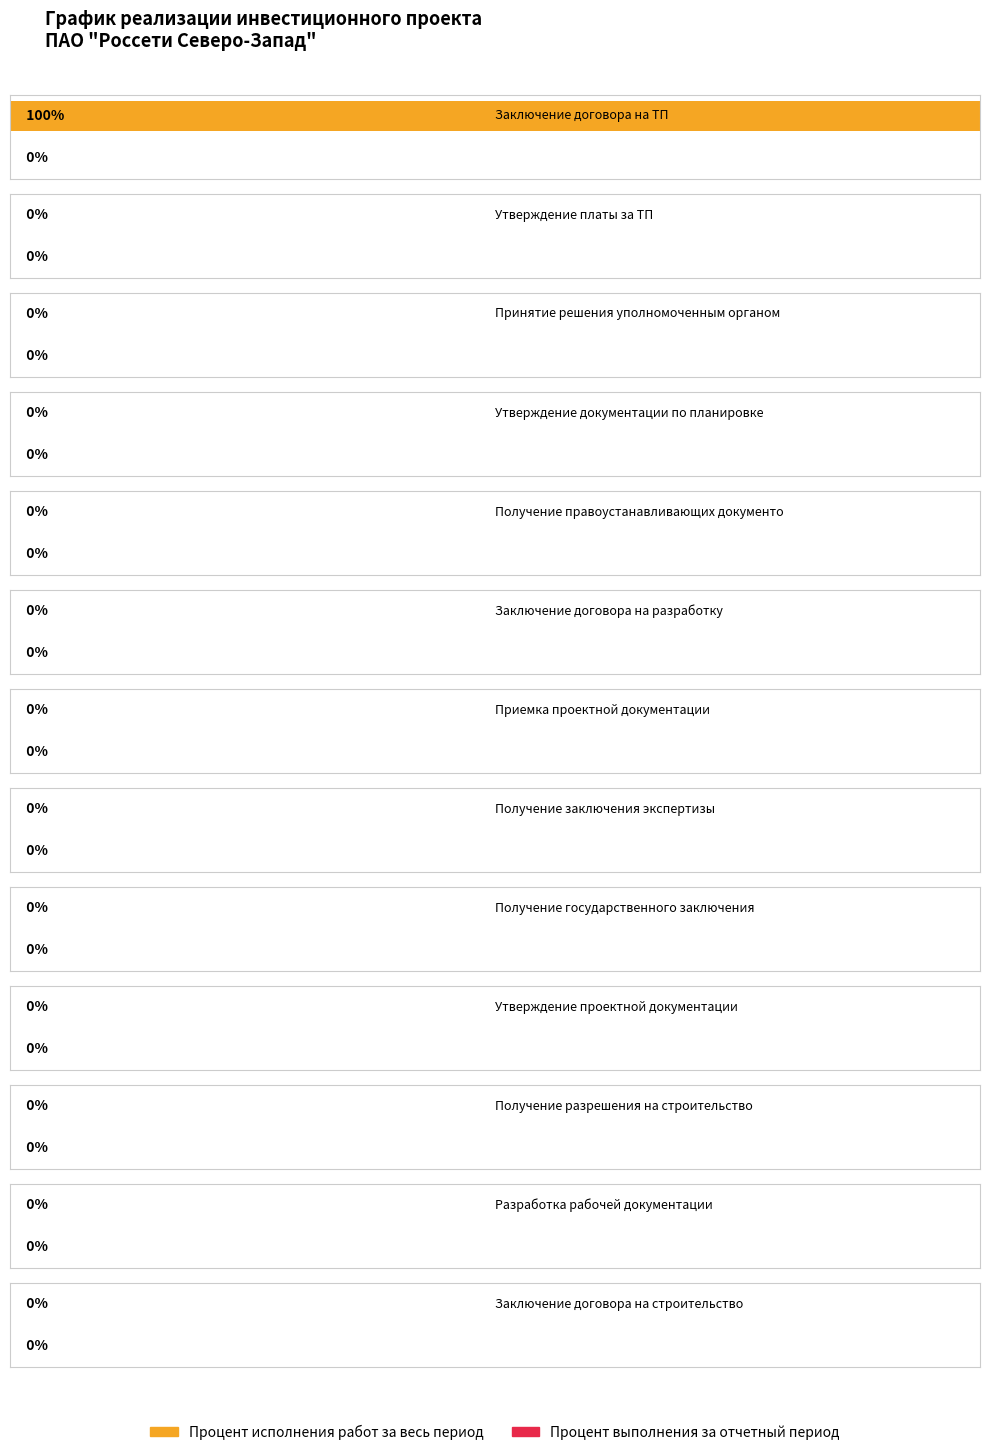

What are all the series names shown in the legend?

Процент исполнения работ за весь период, Процент выполнения за отчетный период